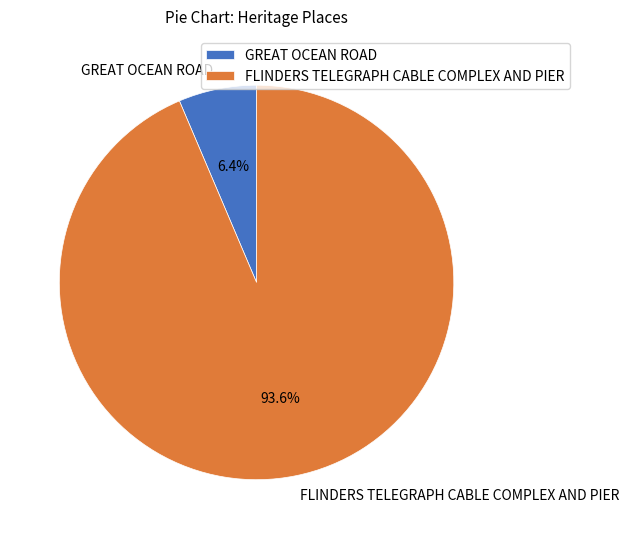

To the nearest percent, what portion does GREAT OCEAN ROAD represent?

6%